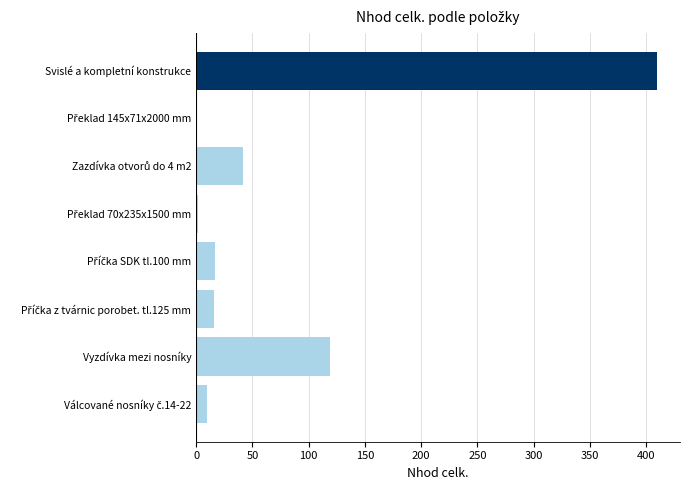

What is the maximum value shown in the chart?

409.5